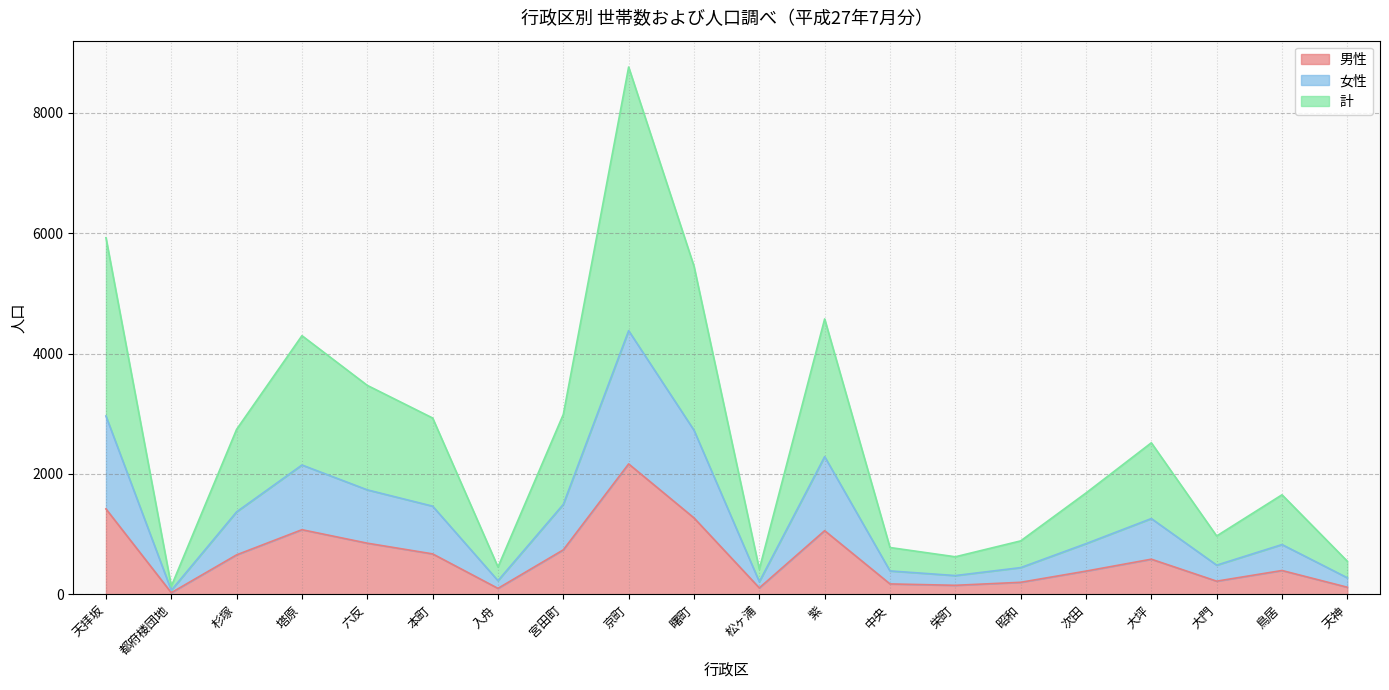

How many interior local peaks does the 女性 series have?

5